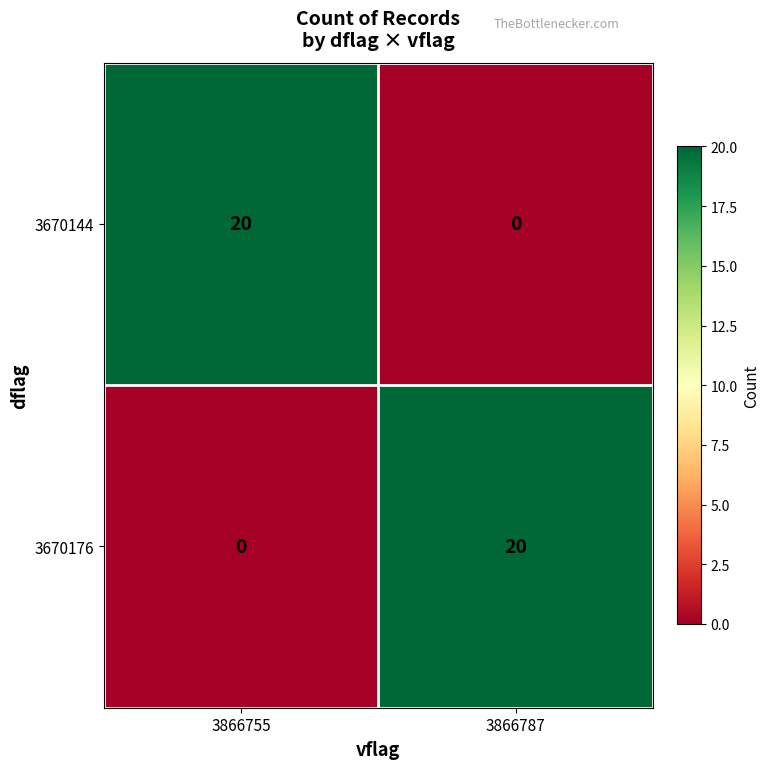

List the labels in order of 3670176 value, smallest first.

3866755, 3866787